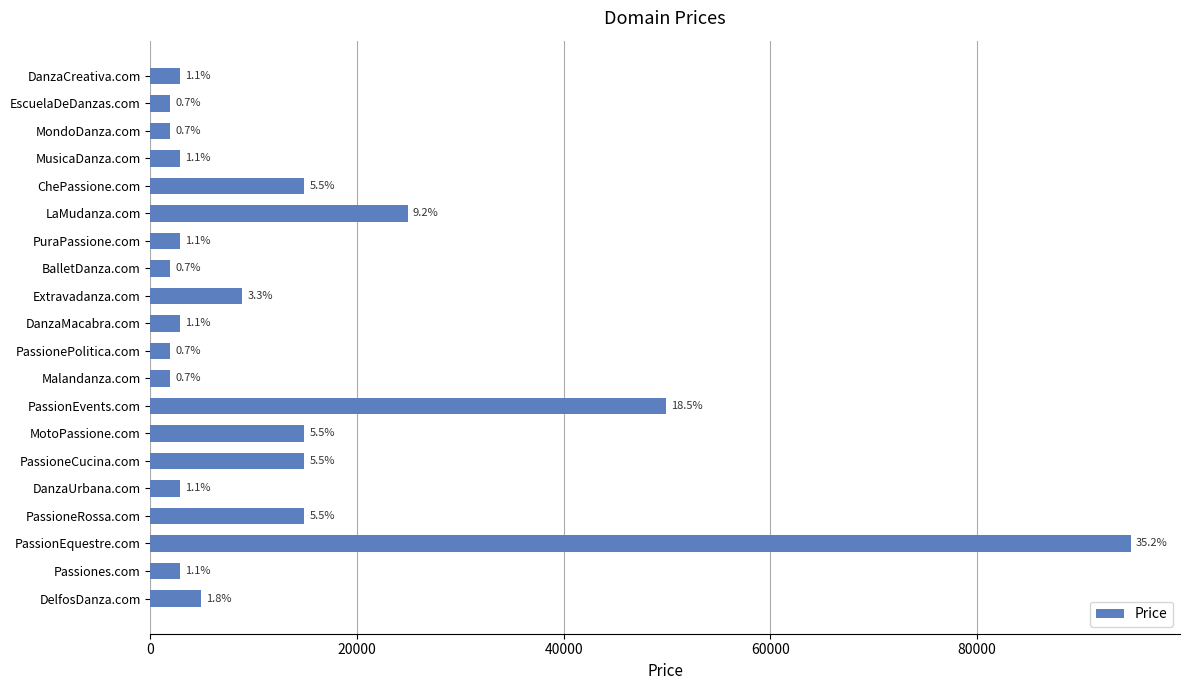

How many bars are there in total?

20